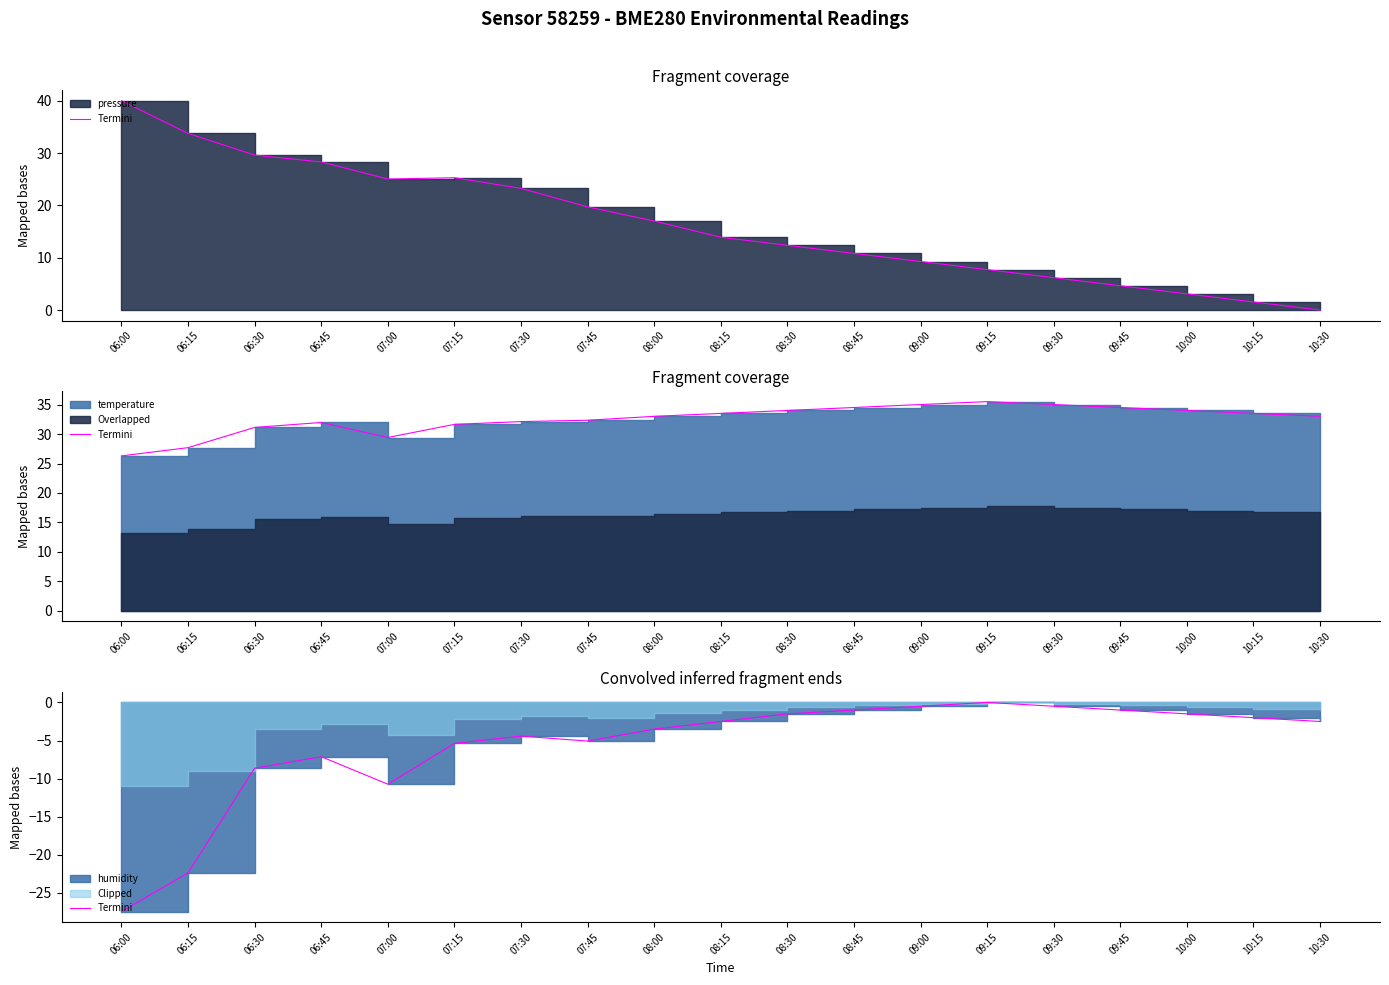

Reading right to left, what are all the values shown in this chart?

-2.5	-2.0	-1.5	-1.0	-0.5	-0.0	-0.5	-1.0	-1.5	-2.5	-3.5	-5.1	-4.4	-5.4	-10.7	-7.1	-8.6	-22.4	-27.5